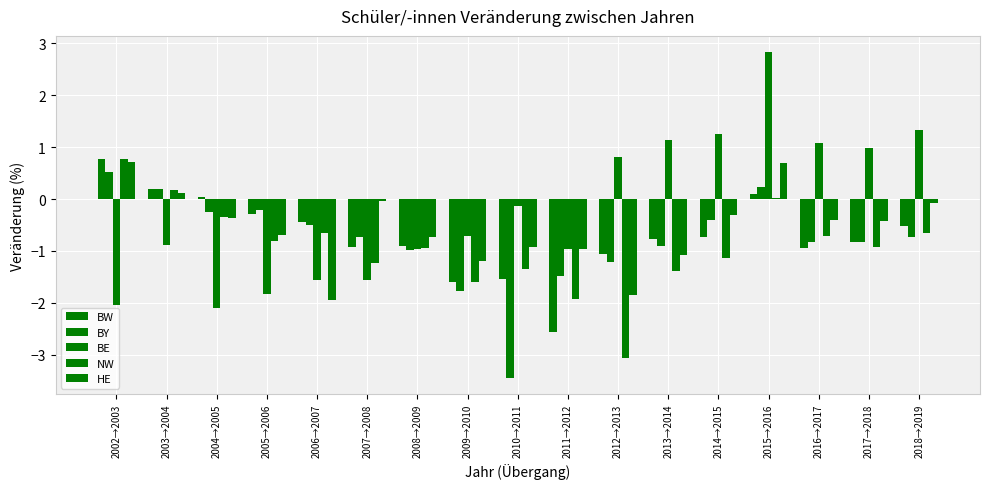

What value does the BE series have at 2014→2015?

1.3